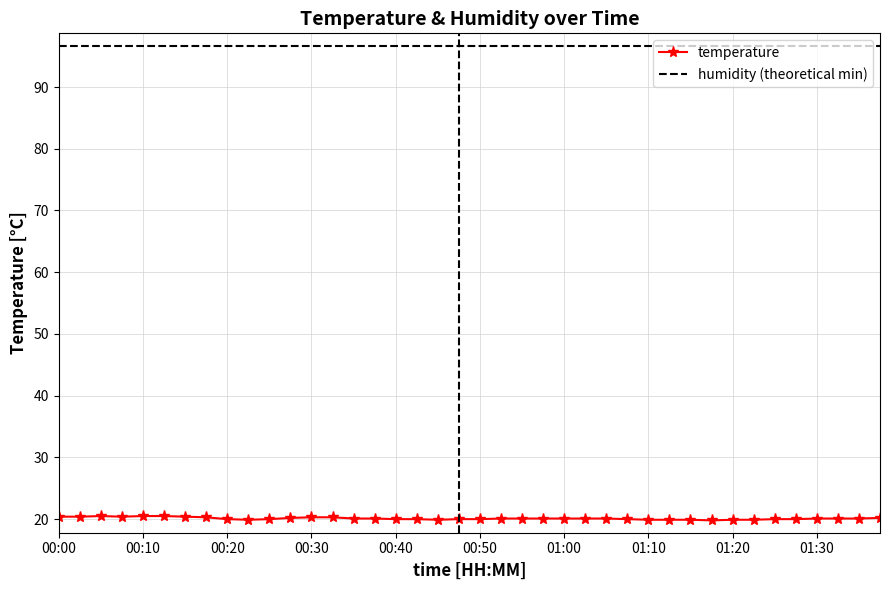

What is the minimum value for humidity (theoretical min)?

96.7